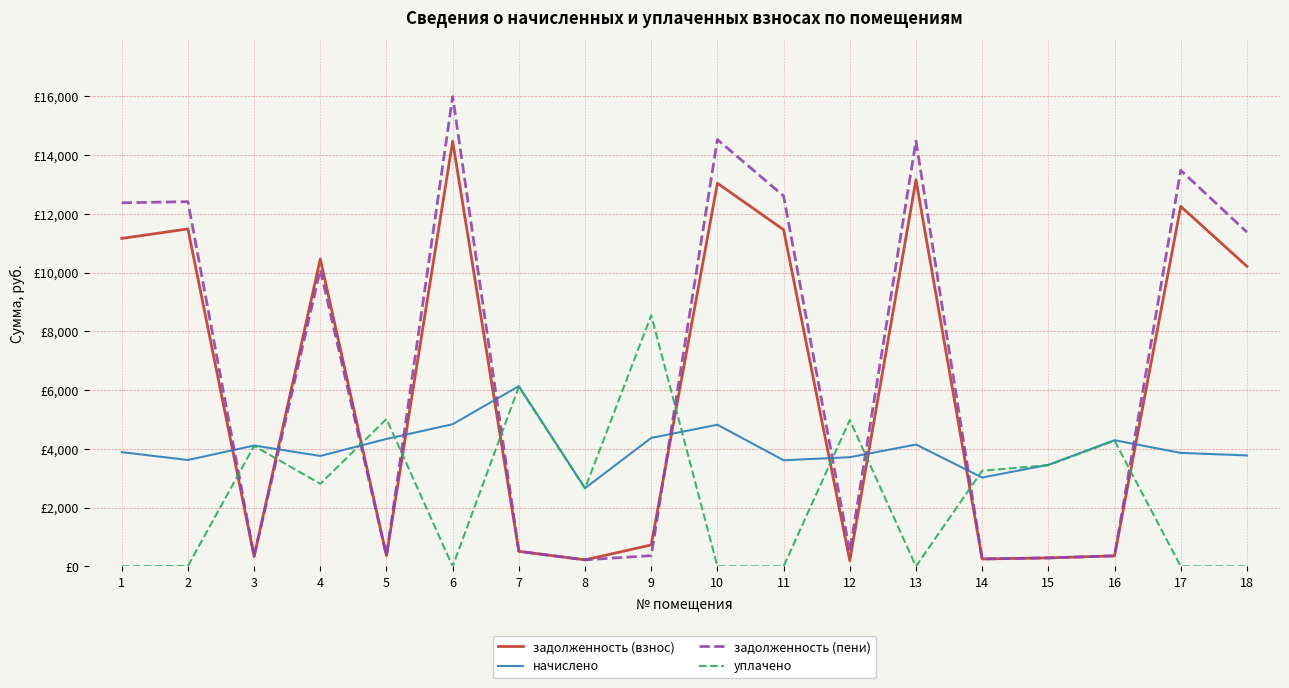

Is this an area chart (filled region under the line)?

No